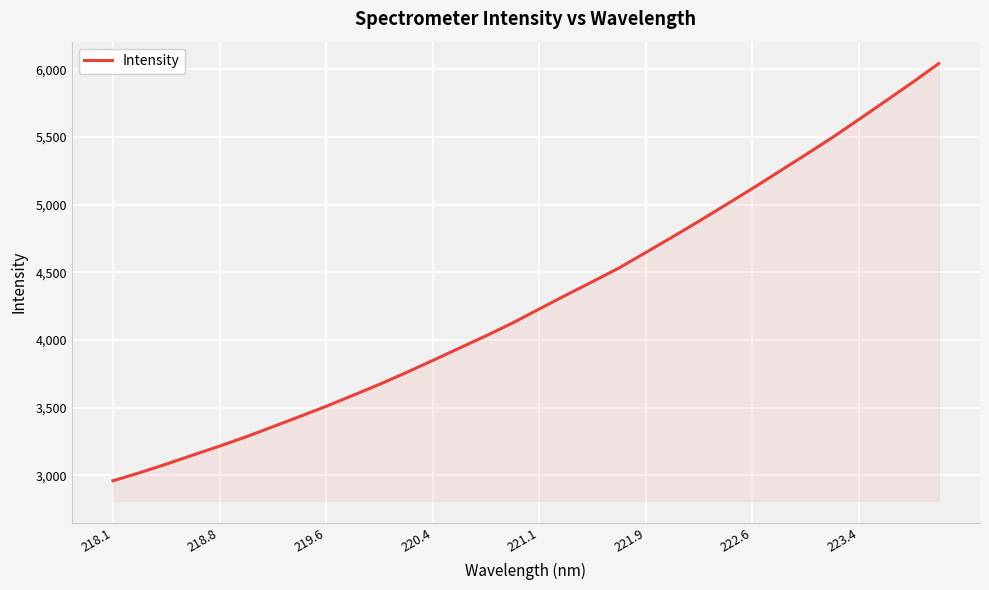

What is the minimum value shown in the chart?

2958.6